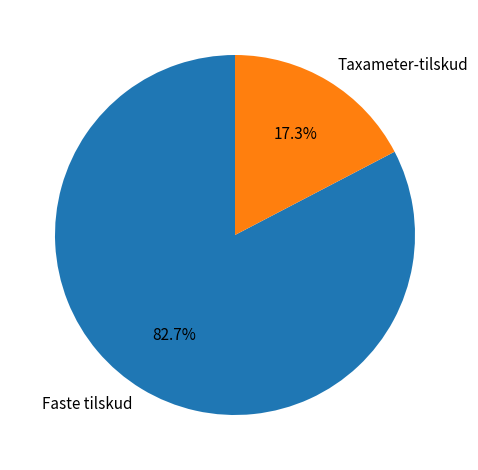

What is the majority slice?

Faste tilskud